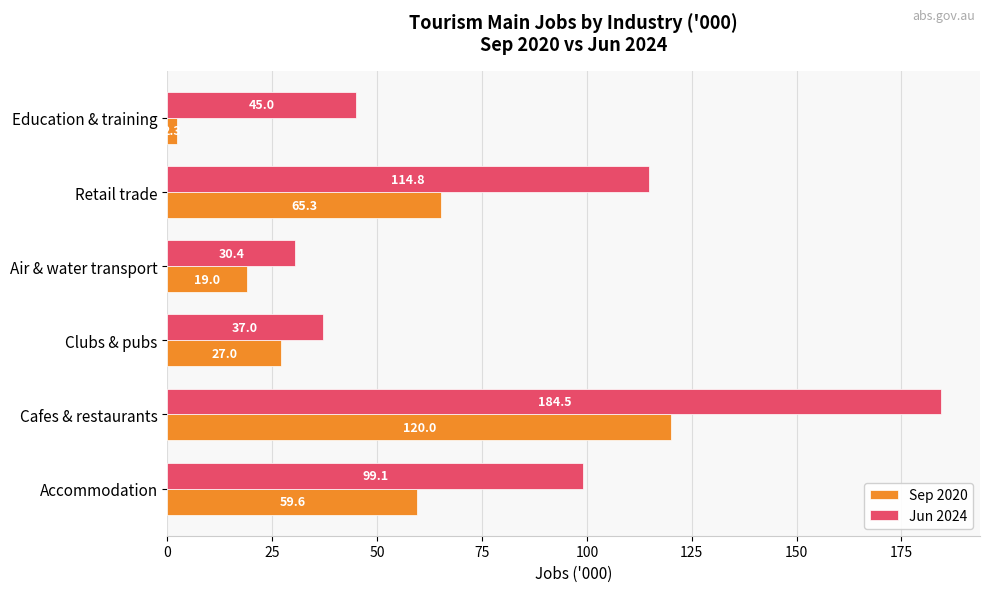

Between Cafes & restaurants and Clubs & pubs, which series saw the biggest shift?

Jun 2024